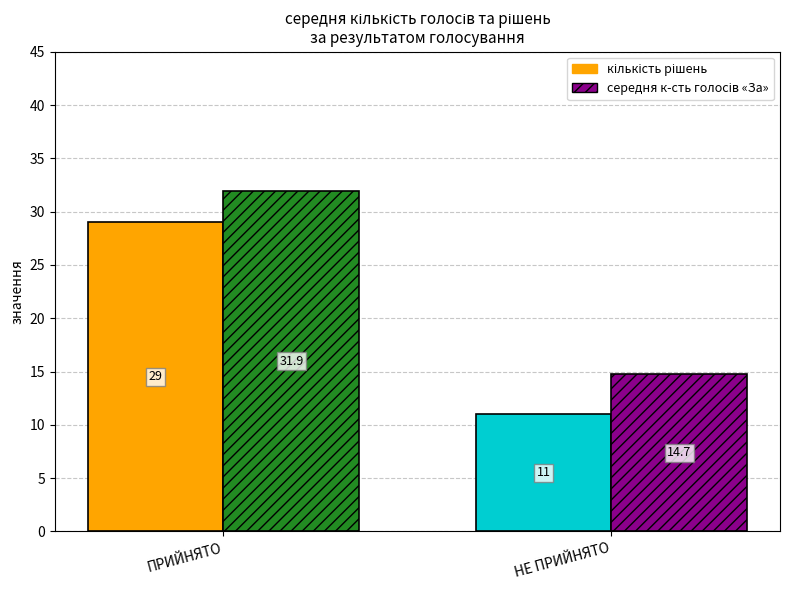

Are the bars grouped side by side (vs. stacked)?

Yes